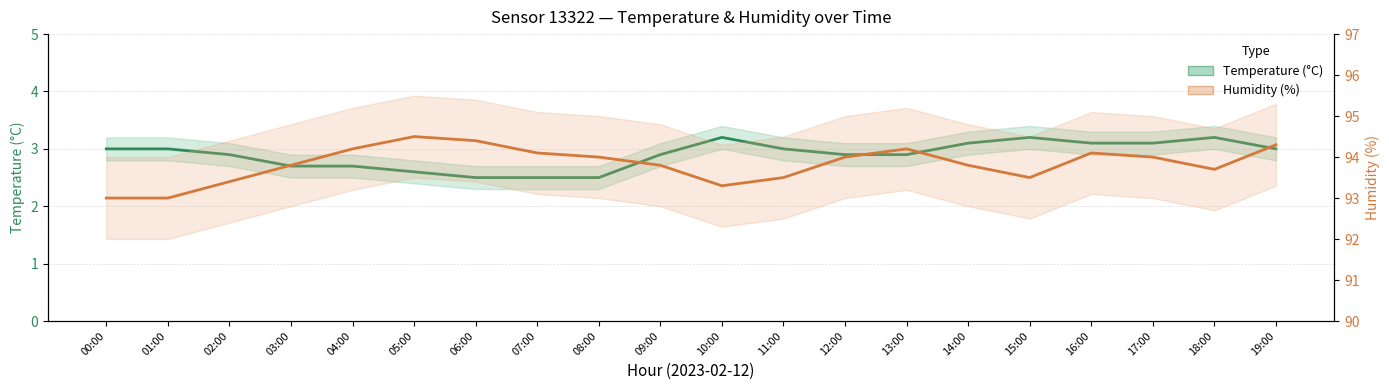

Which category has the lowest value across all series?

06:00